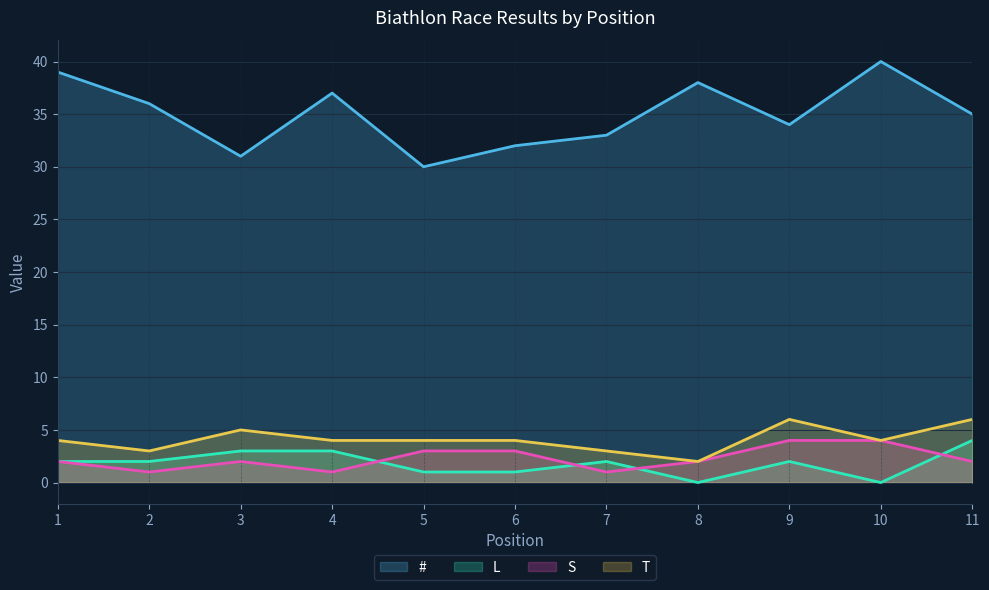

Reading left to right, list all the values displayed in this chart.

#: 39	36	31	37	30	32	33	38	34	40	35
L: 2	2	3	3	1	1	2	0	2	0	4
S: 2	1	2	1	3	3	1	2	4	4	2
T: 4	3	5	4	4	4	3	2	6	4	6